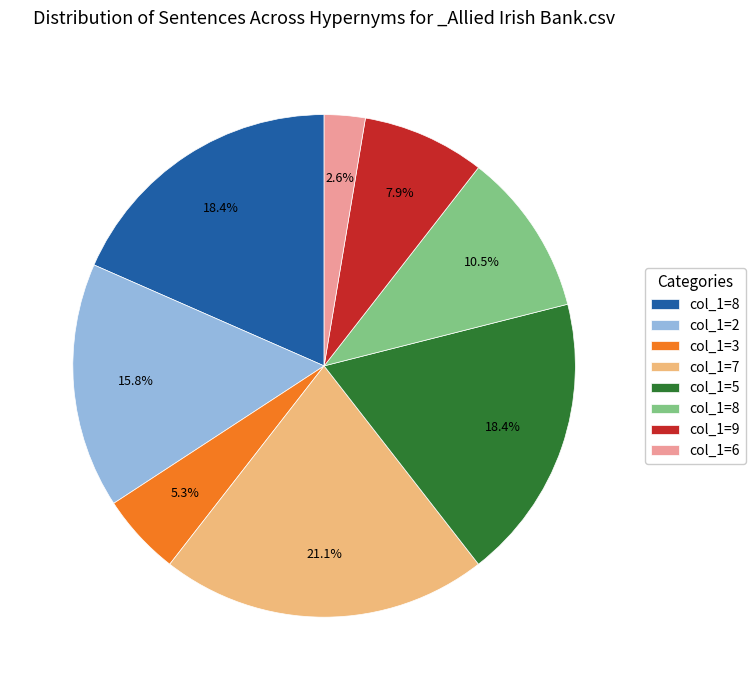

How many segments does this pie chart have?

8